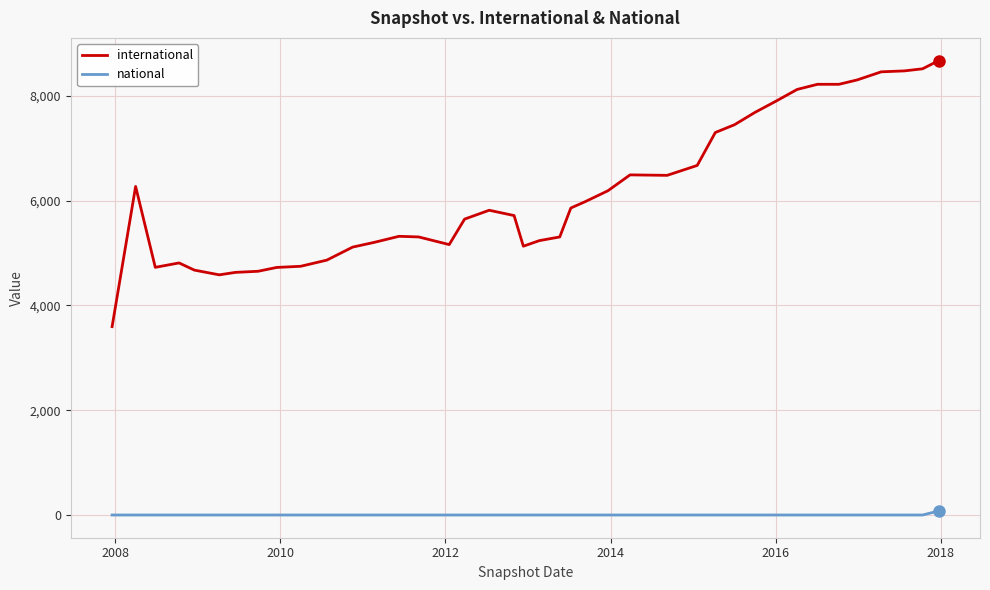

What is the difference between the maximum and minimum values in the national series?

77